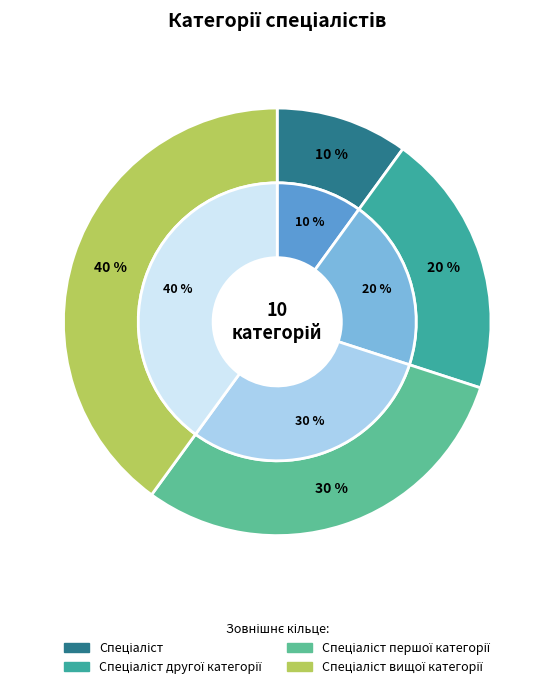

What is the smallest slice in the pie chart?

Спеціаліст